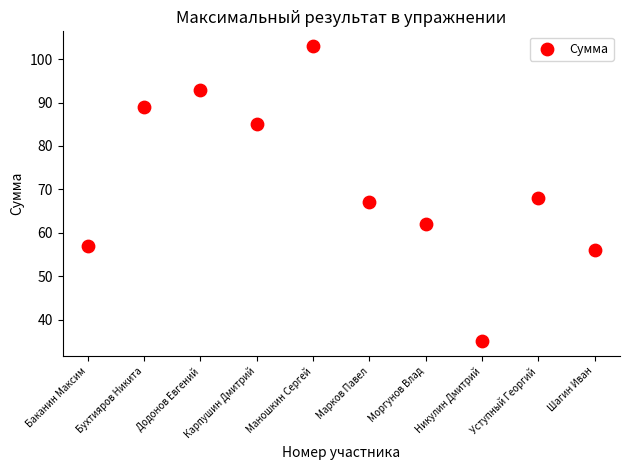

What Y value in the scatter plot is closest to 69?

68